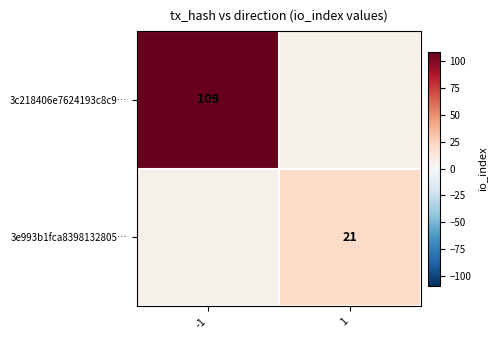

The 3c218406e7624193c8c9… series shows 38 at -1. True or false?

False